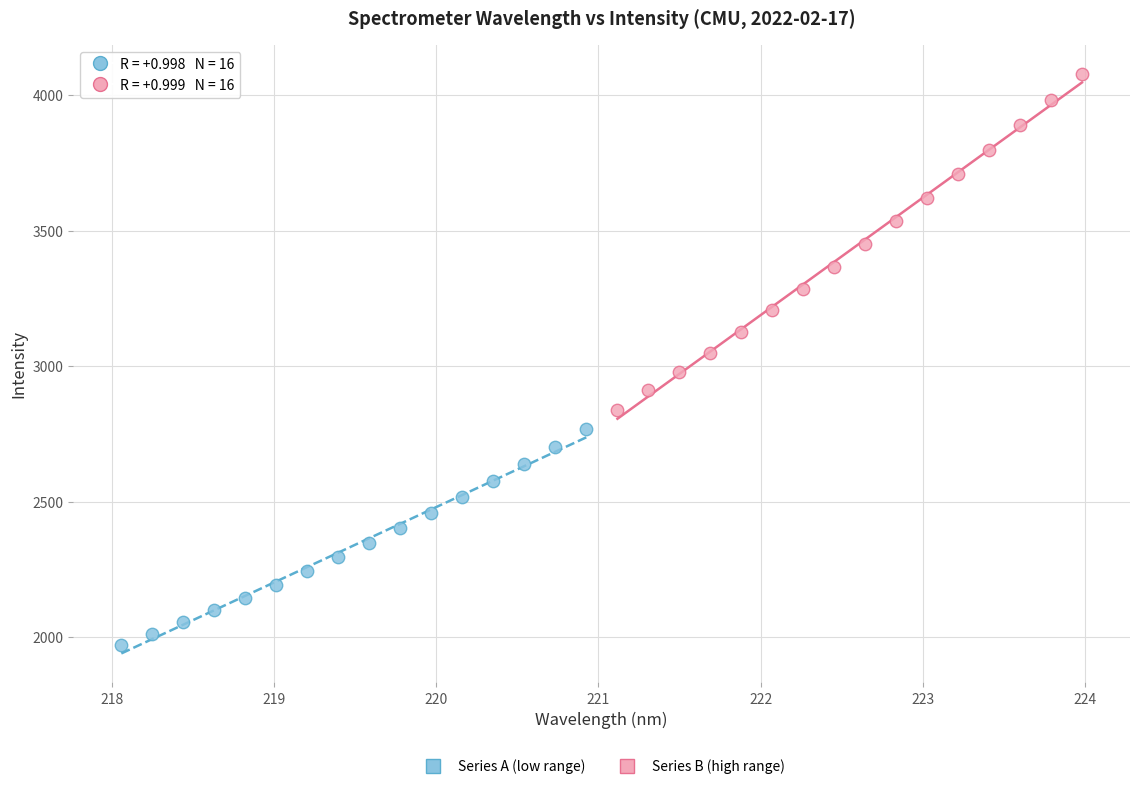

Which series reaches the minimum Y coordinate?

Series A (low range)